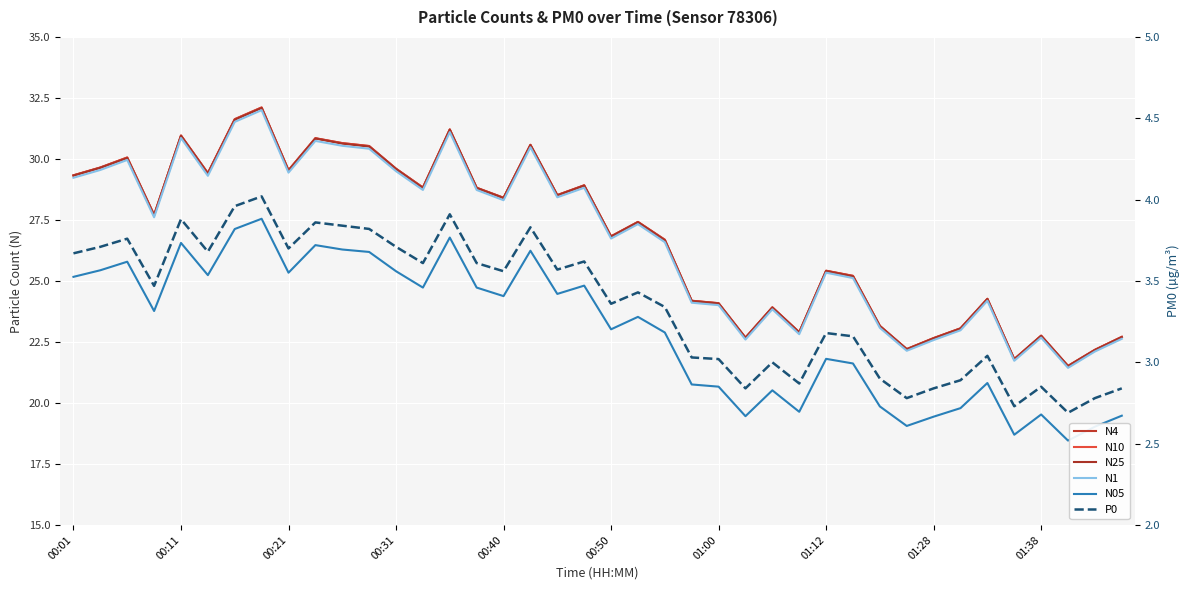

Between 01:00 and 17, which series saw the biggest shift?

N4